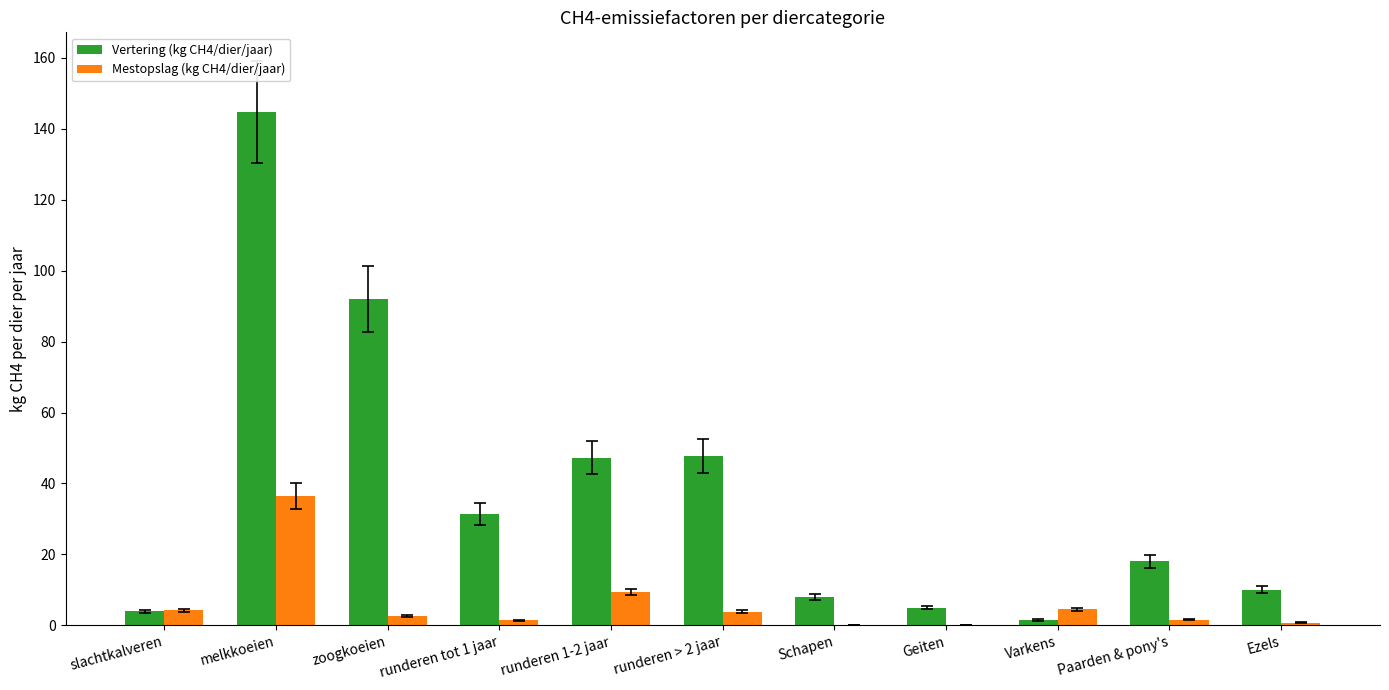

What is the spread (max minus min) of values at Geiten?

4.9